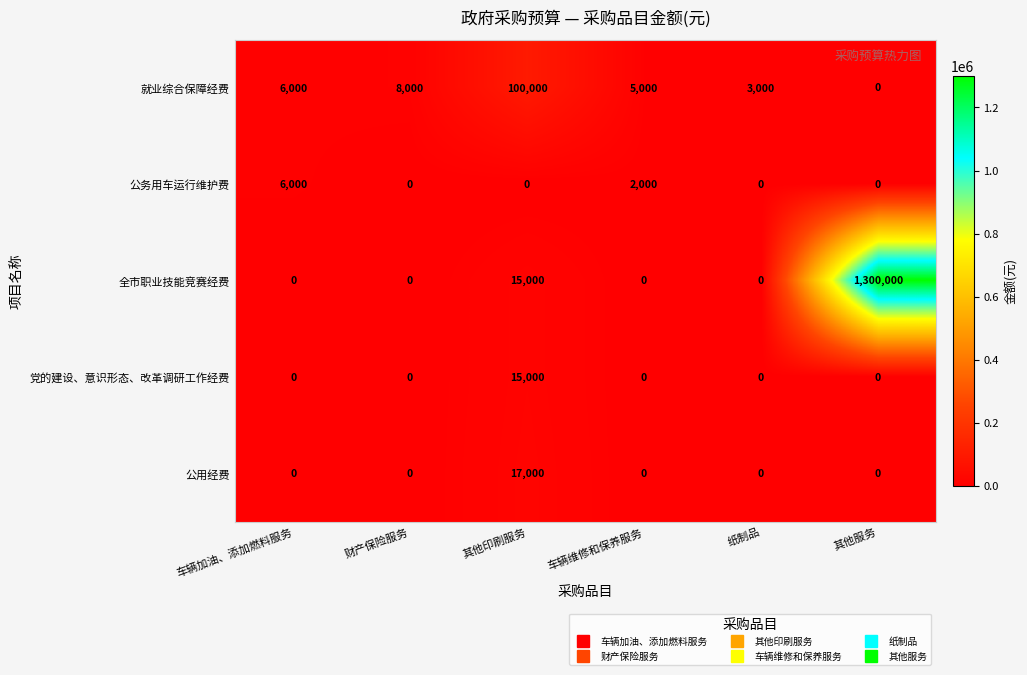

The 就业综合保障经费 series shows 5000 at 车辆维修和保养服务. True or false?

True